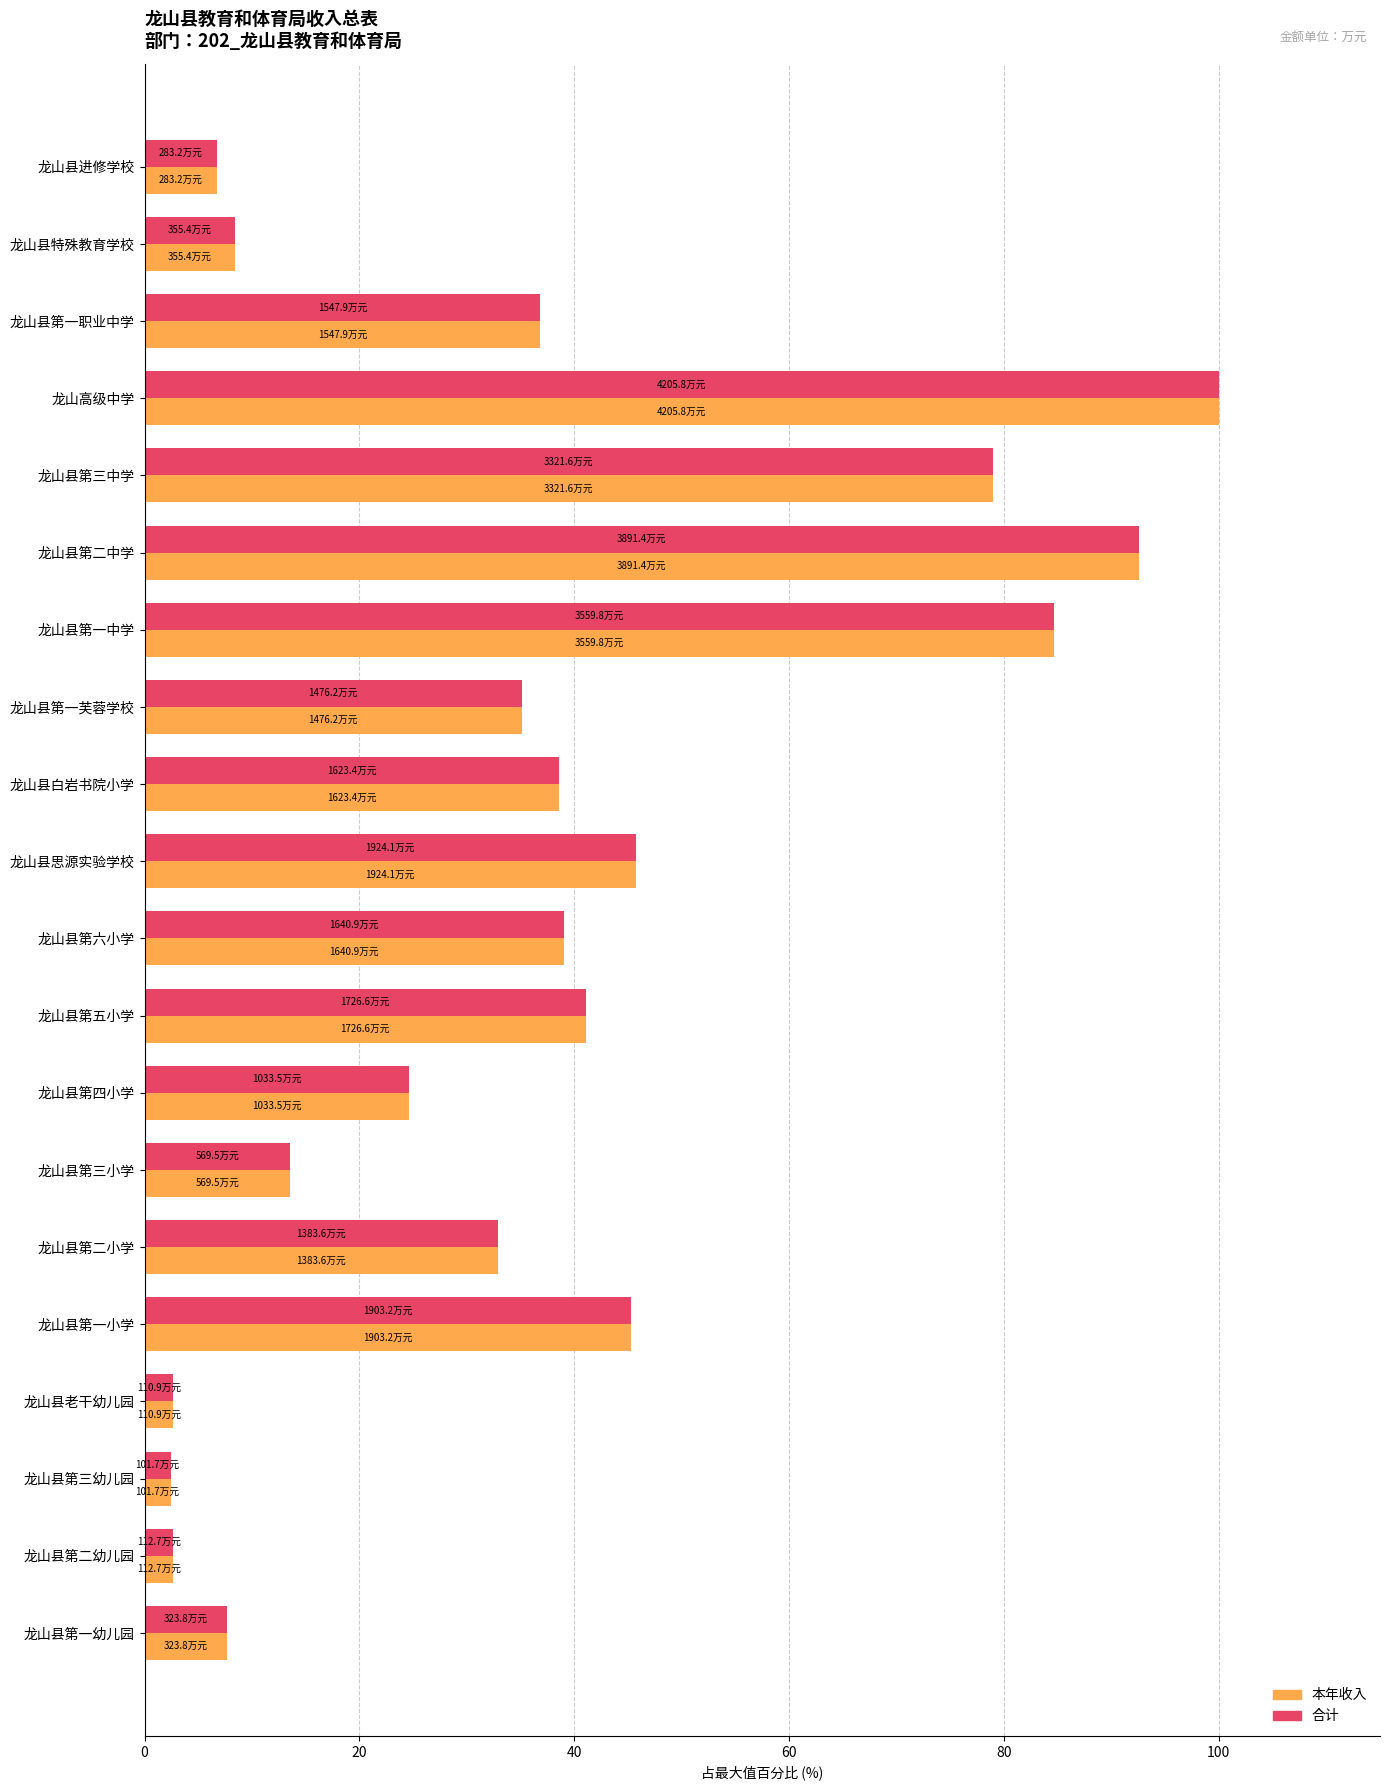

The value of 本年收入 at 龙山县第六小学 is 12.6. True or false?

False